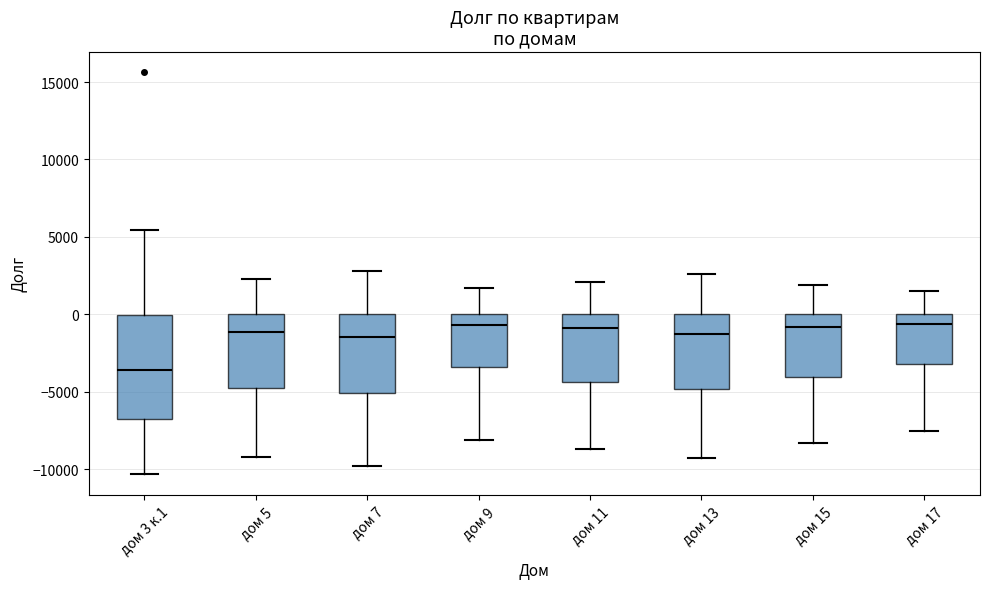

Comparing the boxes themselves (not the whiskers), which one is the tallest?

дом 3 к.1